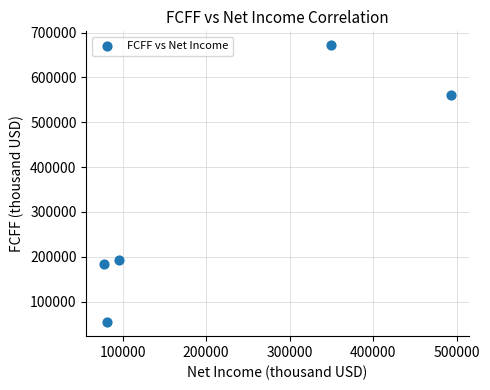

What is the range of Y values (max minus min)?

618326